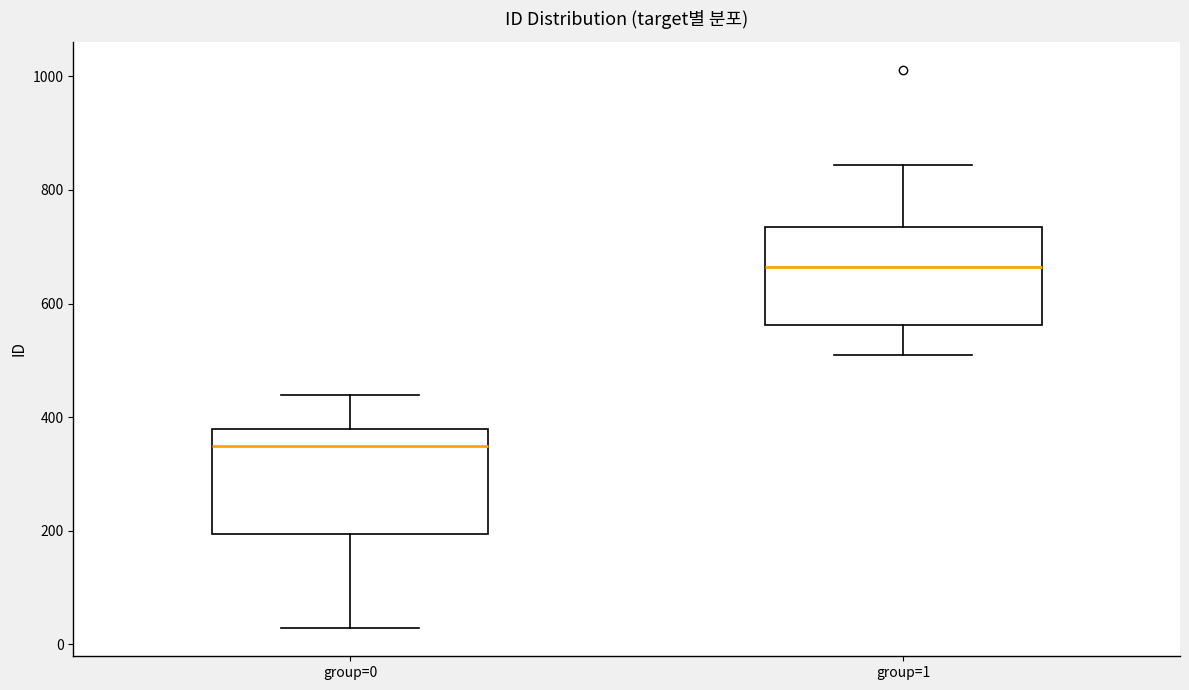

Reading left to right, read every box against the y-axis: the position of its median line, the range the box covers, and the ends of its whiskers. The values are not printed on the chart, so give them approximately, as read against the axis.

group=0: median 340, box 200 to 380, whiskers 20 to 440
group=1: median 660, box 560 to 740, whiskers 520 to 840